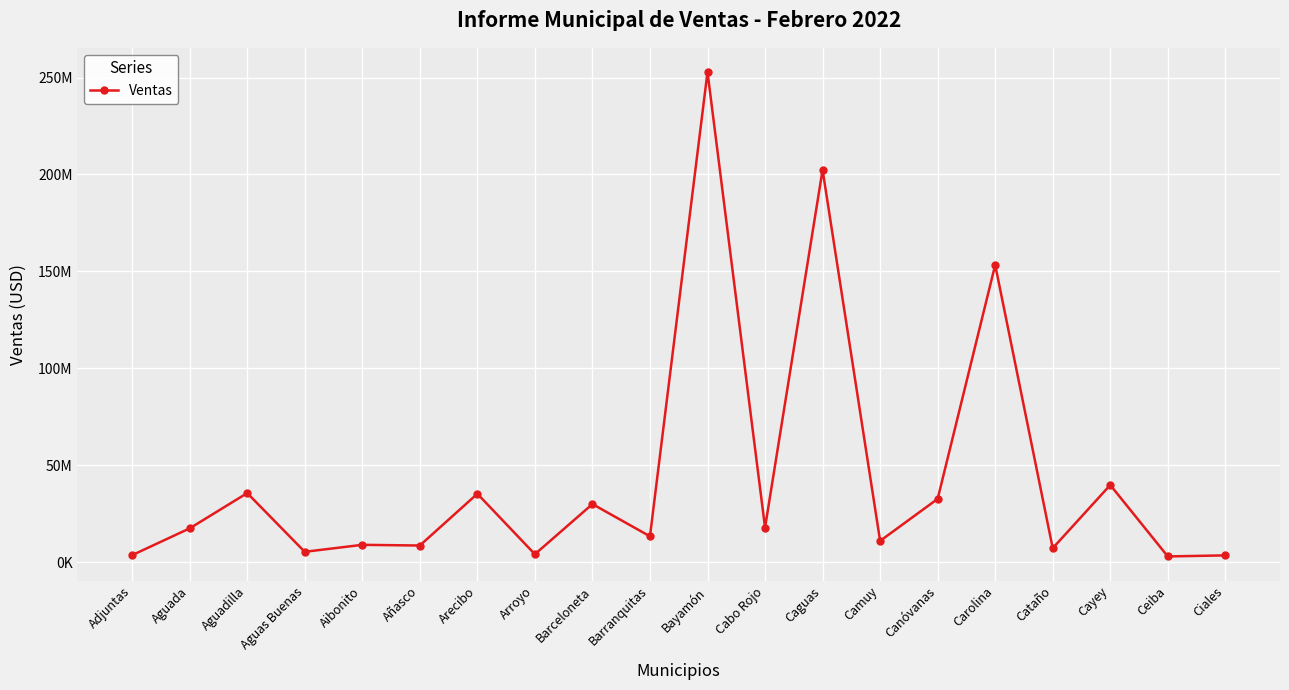

What is the smallest value displayed?

3018689.1